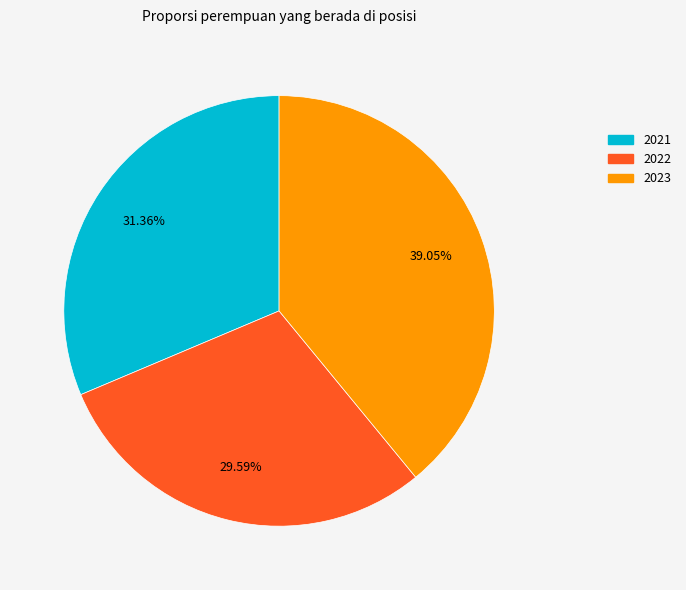

How many slices are in this pie chart?

3